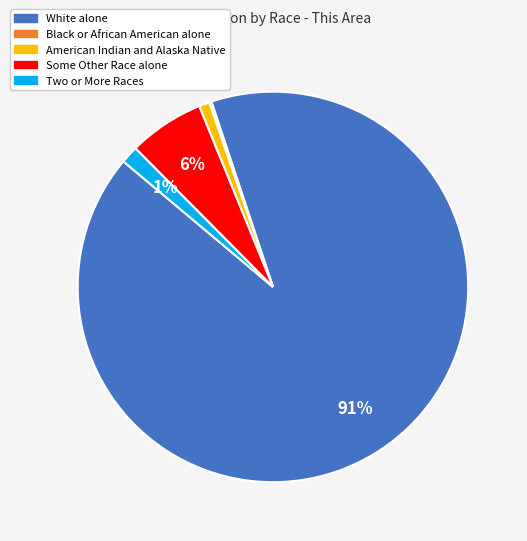

Does any single category account for the majority?

Yes